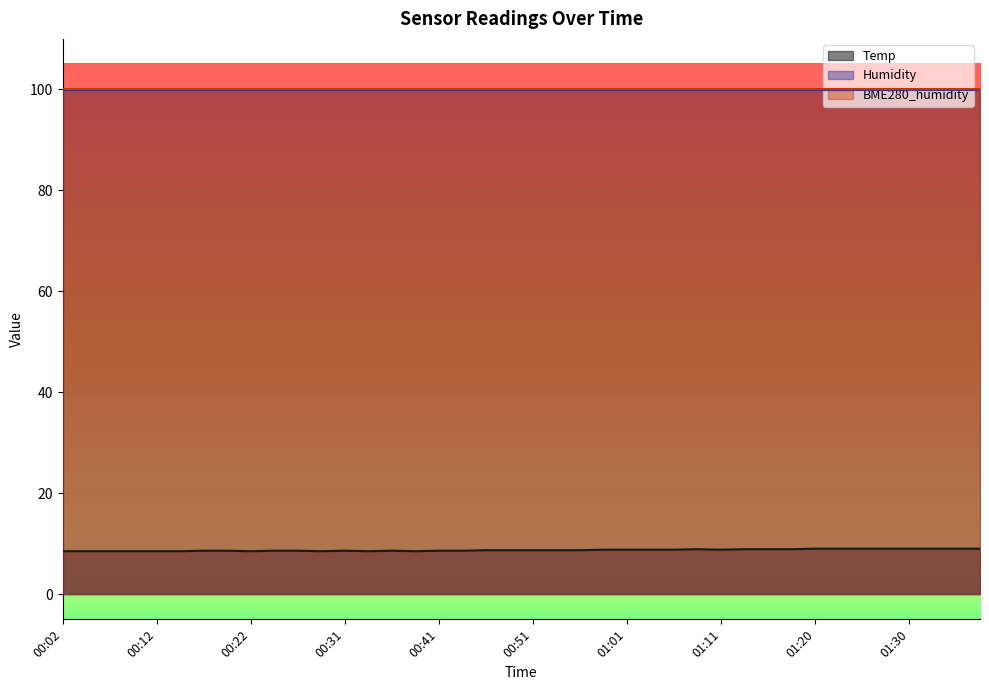

What are all the series names shown in the legend?

Temp, Humidity, BME280_humidity